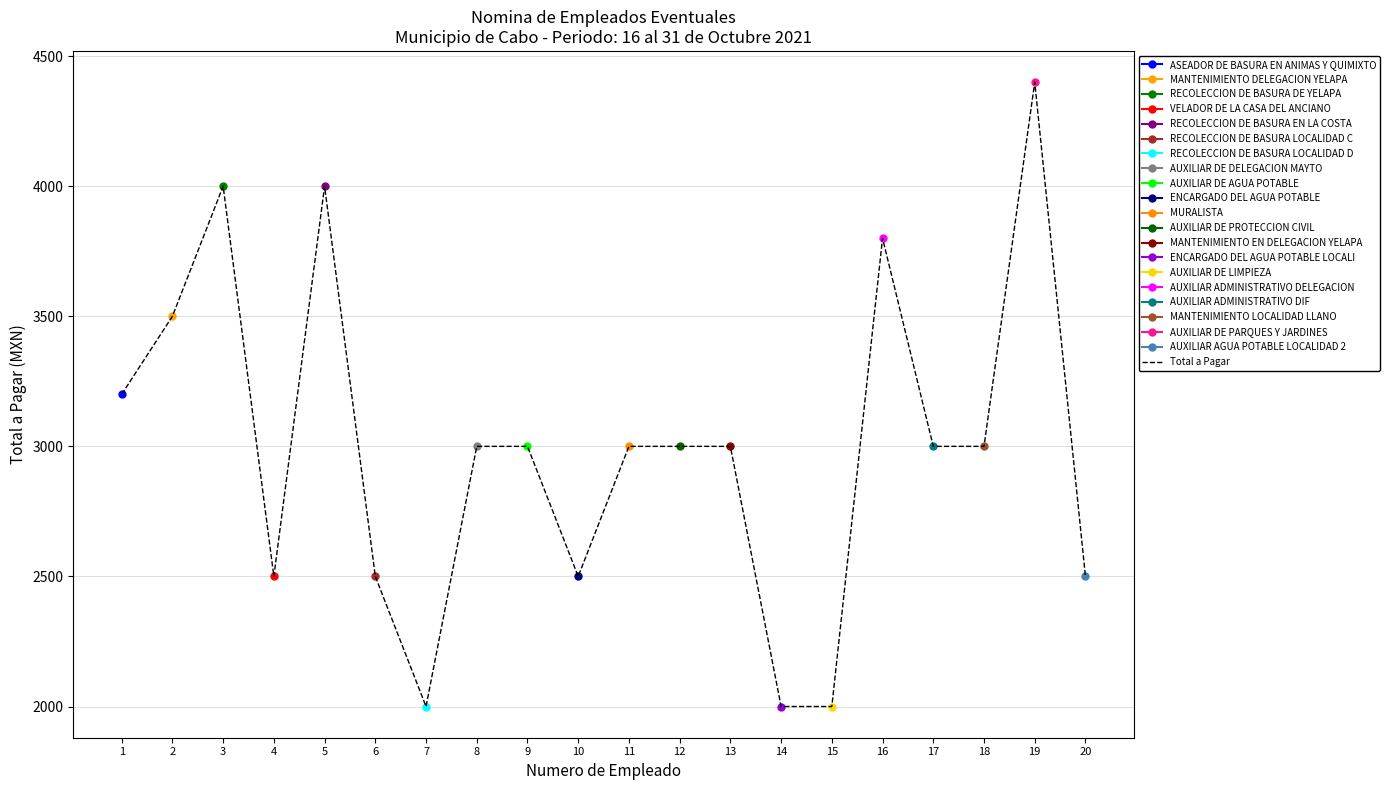

How many points are lower than both their immediate neighbors (excluding endpoints)?

3